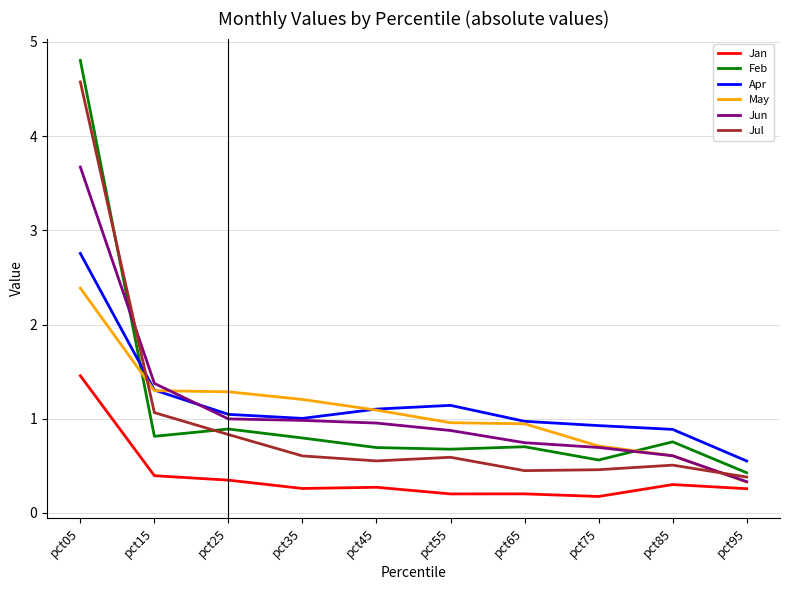

Is it true that Jun equals 0.6 at pct85?

True